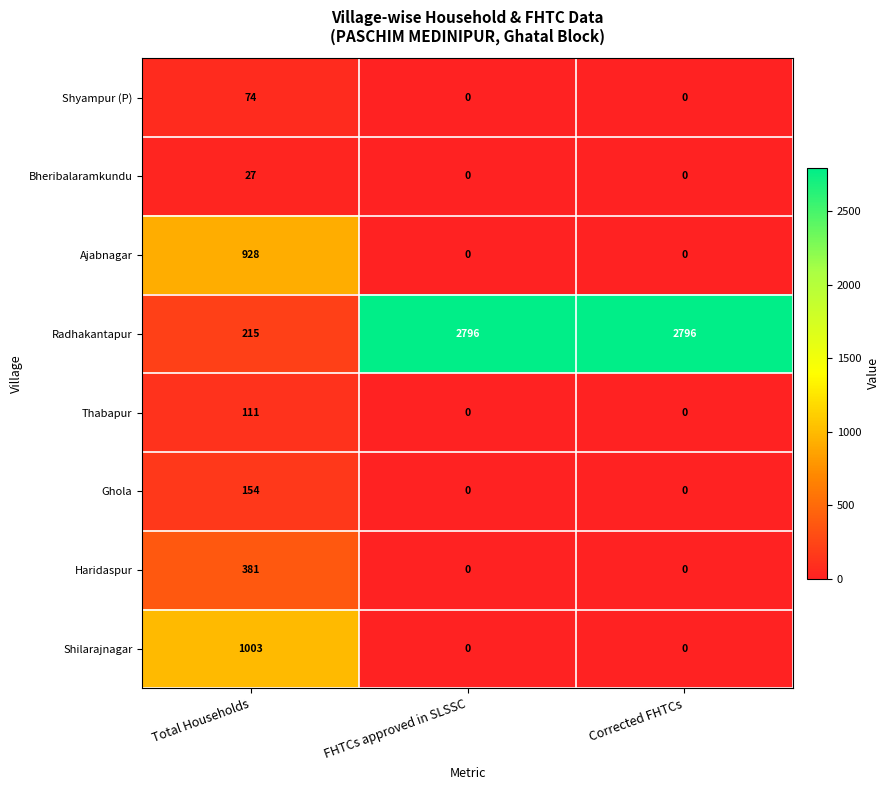

Which series has the largest total across all categories?

Radhakantapur